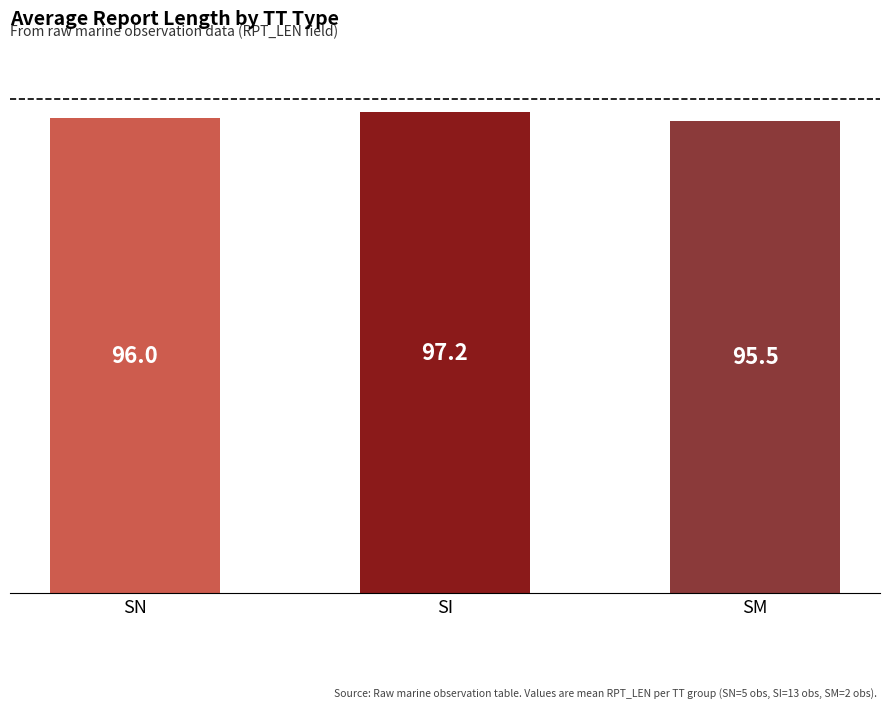

The chart shows a value of 96.0 at SN. True or false?

True